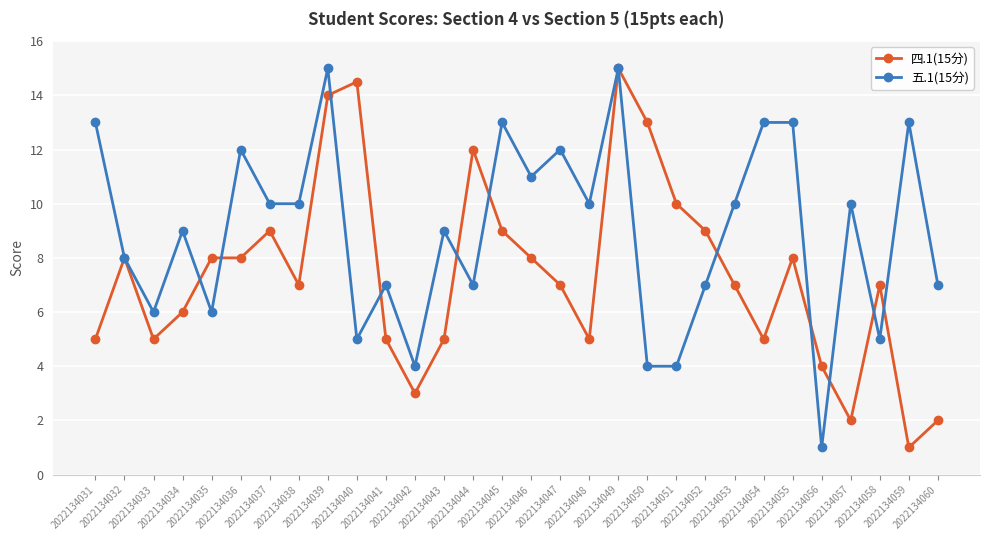

What is the value of the 五.1(15分) point at the 12th from the left?

4.0